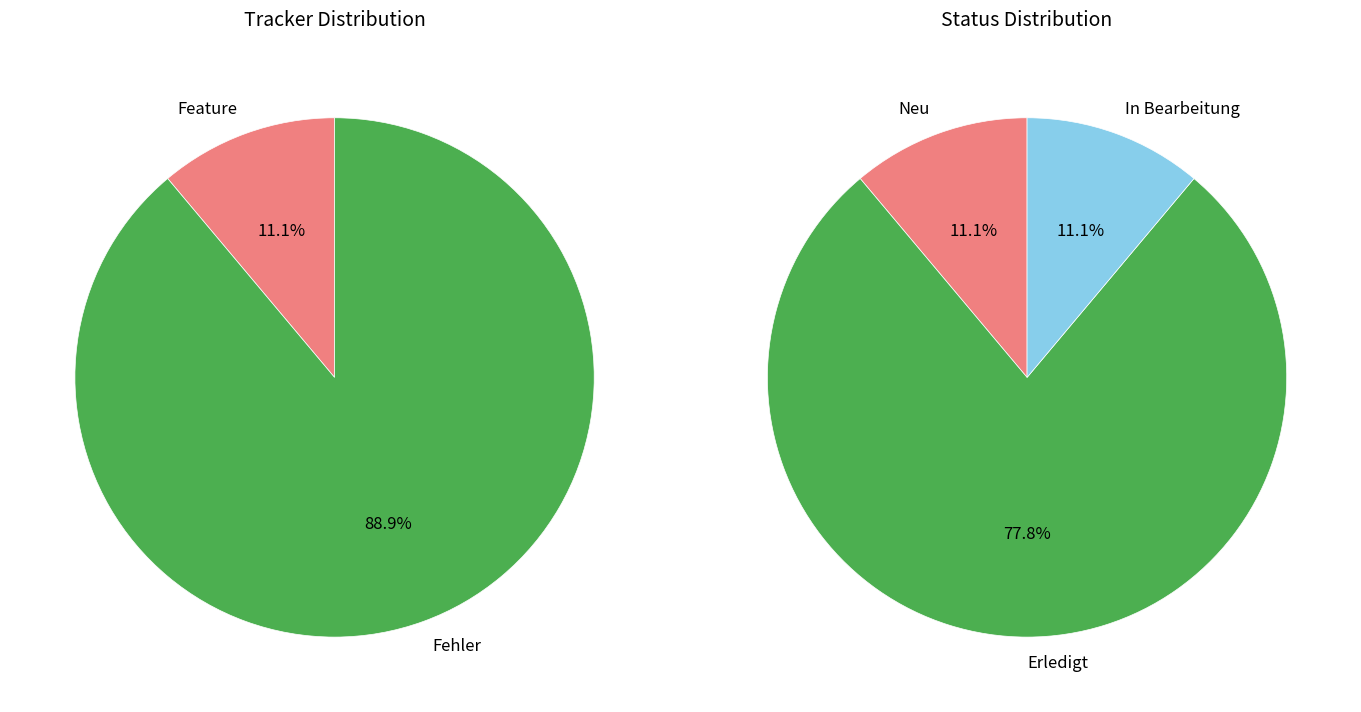

To the nearest percent, what percentage of the pie is 575?

12%